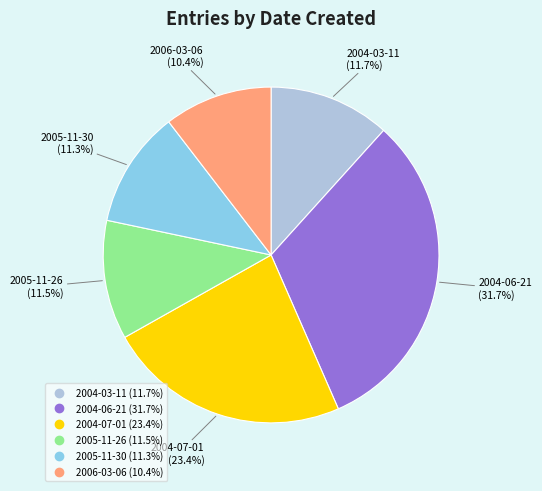

Which category has the biggest portion of the pie?

2004-06-21